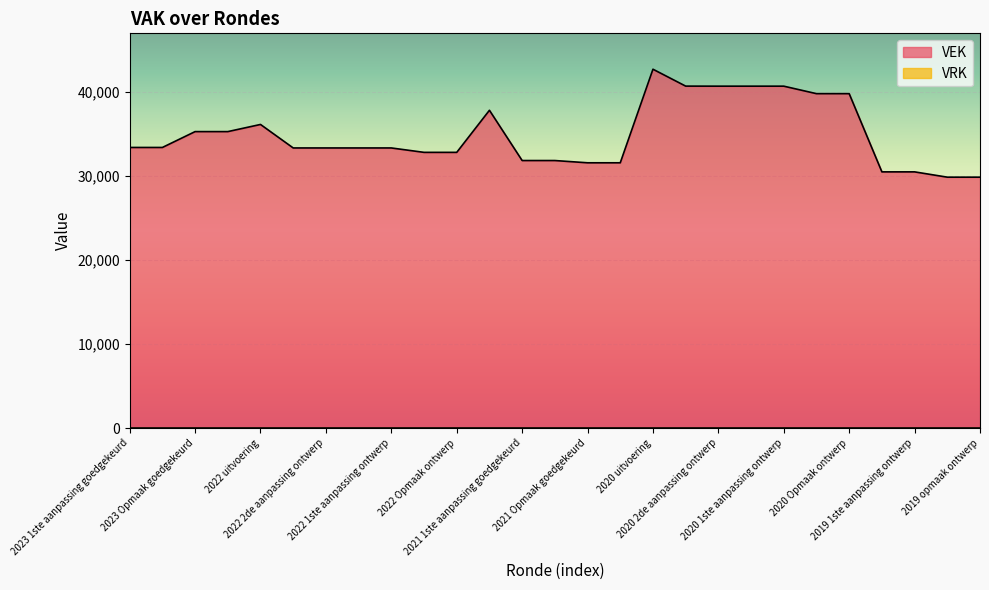

Reading left to right, transcribe all the data shown in this chart.

2023 1ste aanpassing goedgekeurd=33357	2023 1ste aanpassing ontwerp=33357	2023 Opmaak goedgekeurd=35241	2023 Opmaak ontwerp=35241	2022 uitvoering=36091	2022 2de aanpassing goedgekeurd=33298	2022 2de aanpassing ontwerp=33298	2022 1ste aanpassing goedgekeurd=33298	2022 1ste aanpassing ontwerp=33298	2022 Opmaak goedgekeurd=32774	2022 Opmaak ontwerp=32774	2021 uitvoering=37777	2021 1ste aanpassing goedgekeurd=31802	2021 1ste aanpassing ontwerp=31802	2021 Opmaak goedgekeurd=31534	2021 Opmaak ontwerp=31534	2020 uitvoering=42658	2020 2de aanpassing goedgekeurd=40649	2020 2de aanpassing ontwerp=40643	2020 1ste aanpassing goedgekeurd=40643	2020 1ste aanpassing ontwerp=40643	2020 Opmaak goedgekeurd=39752	2020 Opmaak ontwerp=39752	2019 1ste aanpassing goedgekeurd=30455	2019 1ste aanpassing ontwerp=30455	2019 opmaak goedgekeurd=29825	2019 opmaak ontwerp=29825